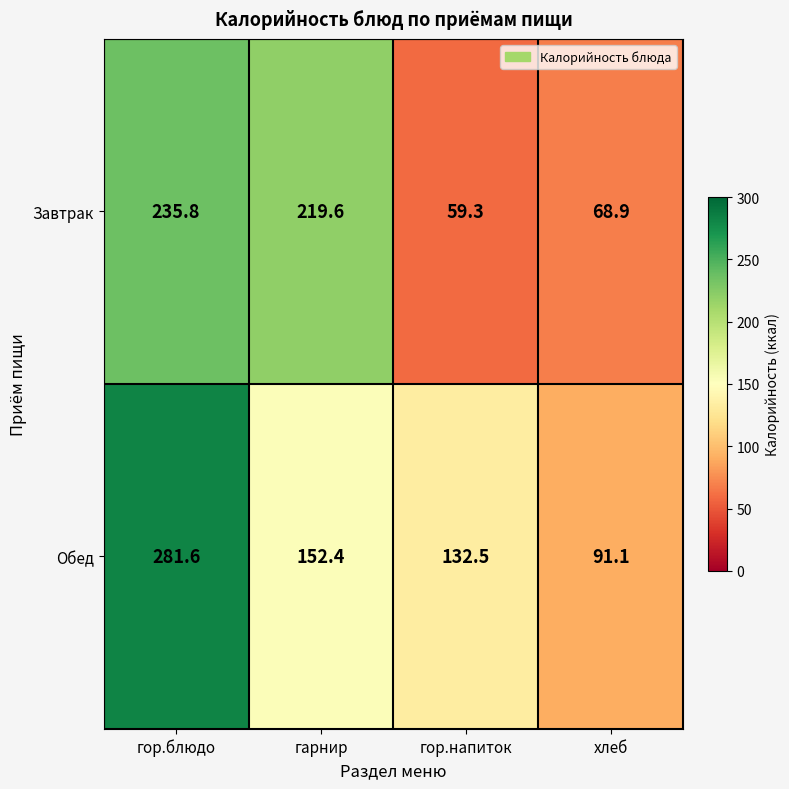

At which category does the chart reach its minimum across all series?

гор.напиток